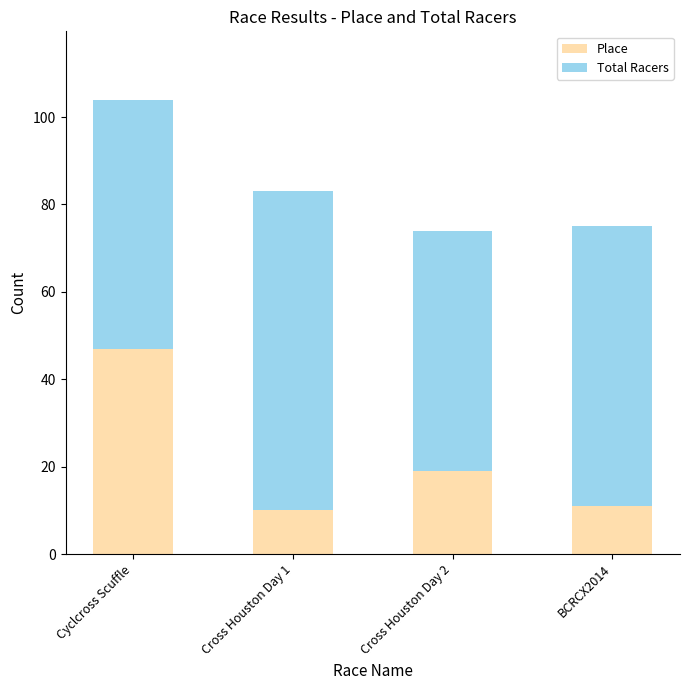

What is the difference between the maximum and minimum values in the Place series?

37